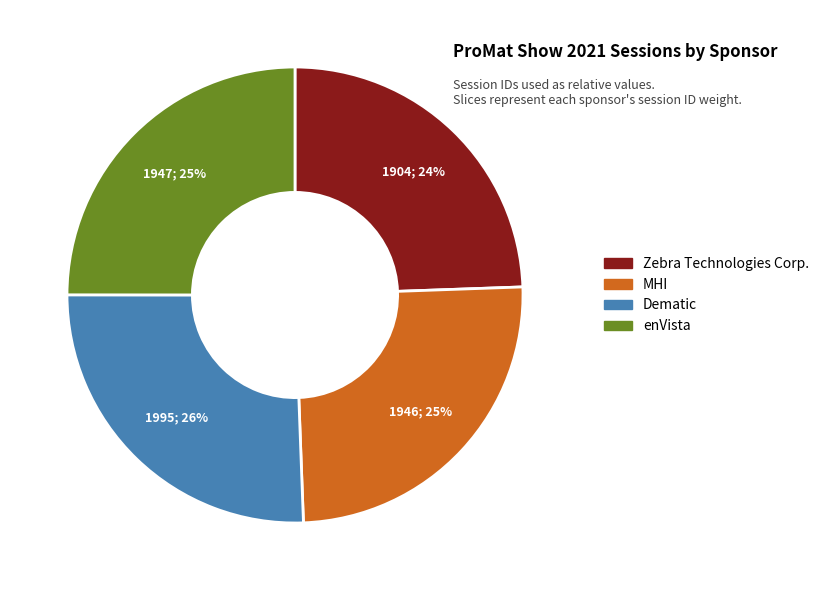

Which has a higher value, Zebra Technologies Corp. or Dematic?

Dematic